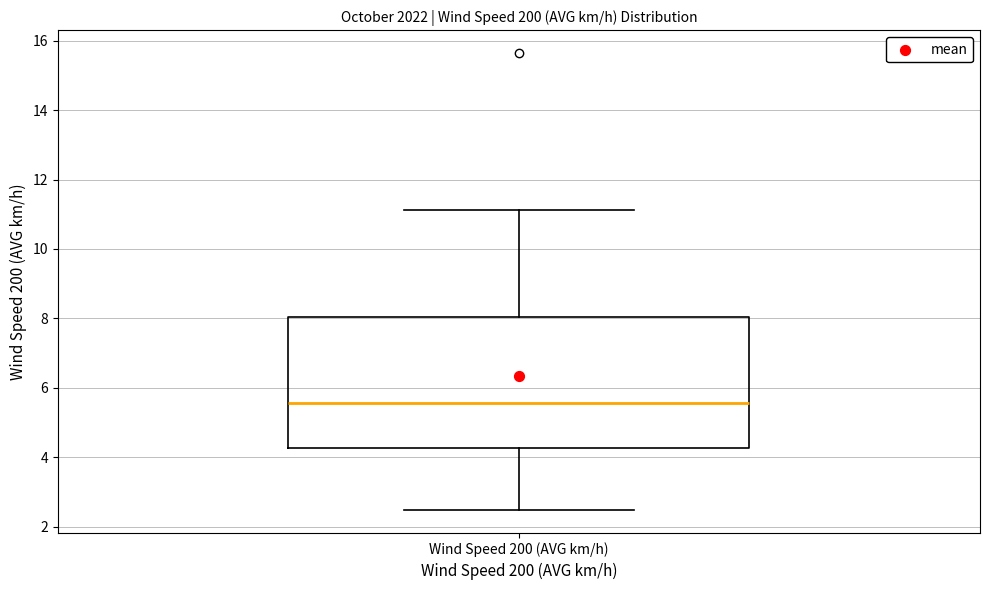

Read this box plot against the y-axis: the position of the median line, the range covered by the box, and the ends of both whiskers. The values are not printed on the chart, so give them approximately, as read against the axis.

median 5.6, box 4.2 to 8.0, whiskers 2.4 to 11.2